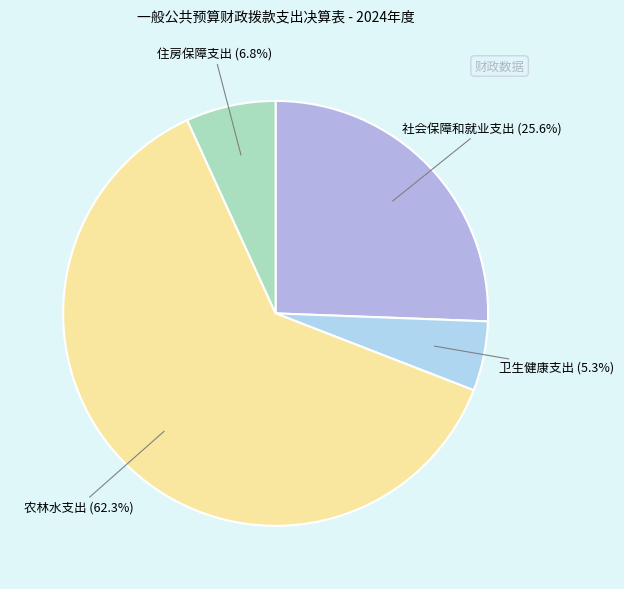

Is 卫生健康支出 the majority of the pie?

No